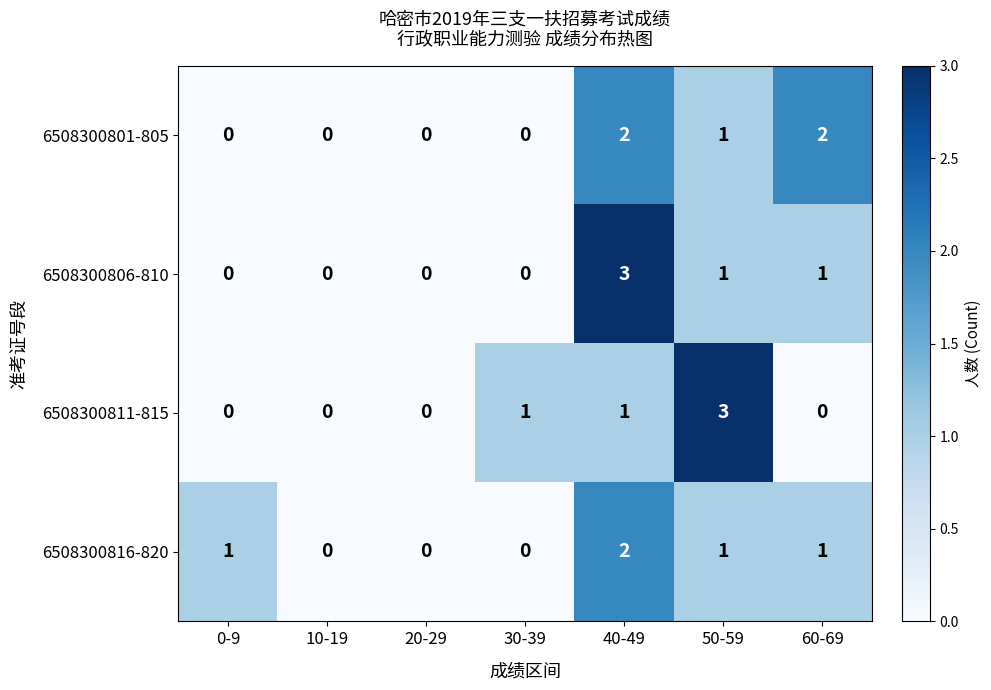

Reading left to right, transcribe all the data shown in this chart.

6508300801-805: 0	0	0	0	2	1	2
6508300806-810: 0	0	0	0	3	1	1
6508300811-815: 0	0	0	1	1	3	0
6508300816-820: 1	0	0	0	2	1	1